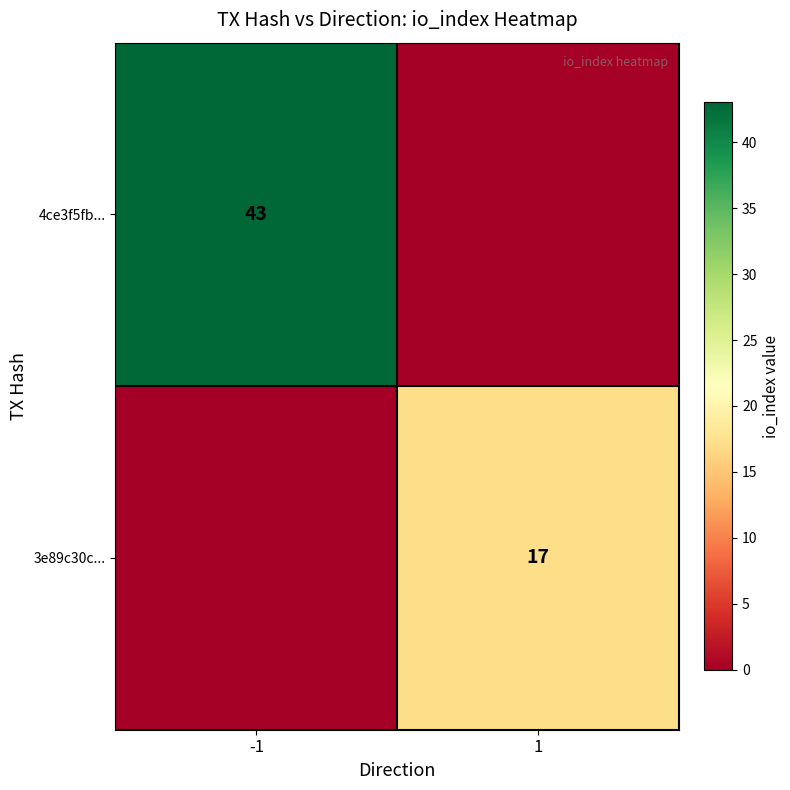

What is the total value across all series at -1?

43